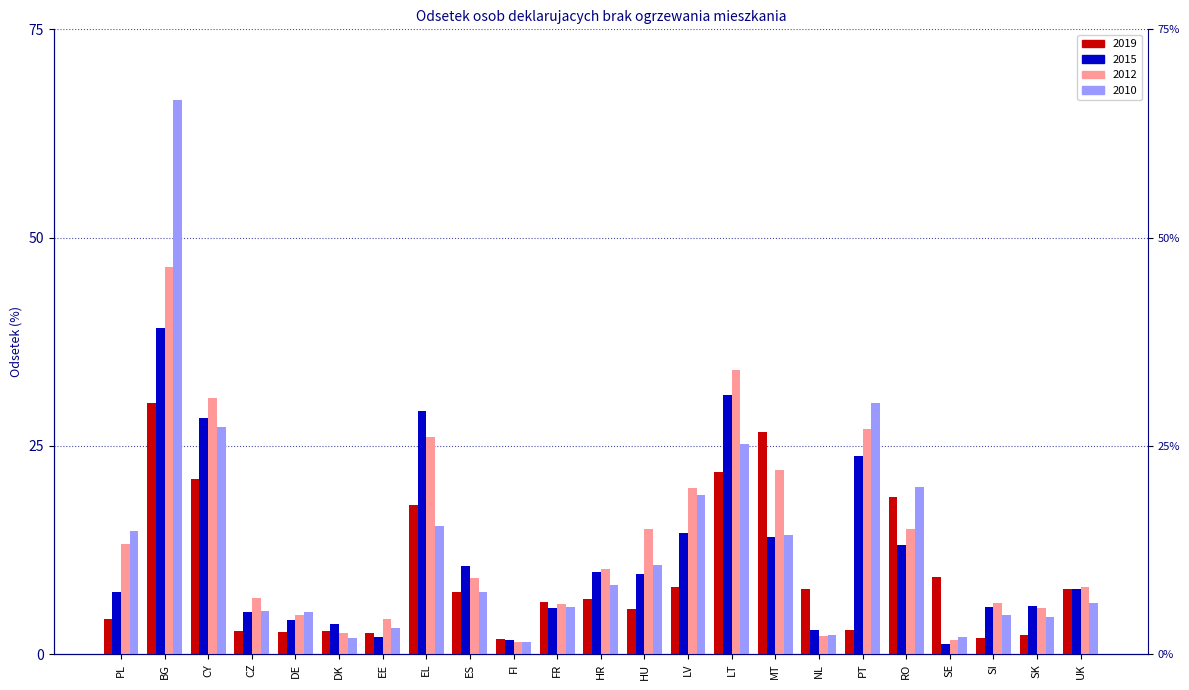

Which series has the largest total across all categories?

2012